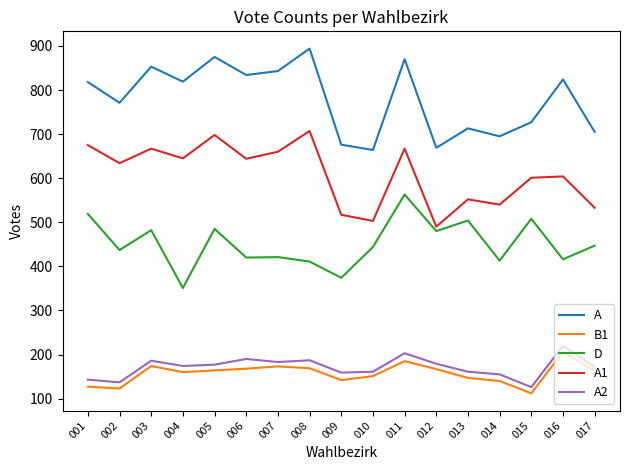

True or false: D has more than 1 points higher than both neighbors.

True